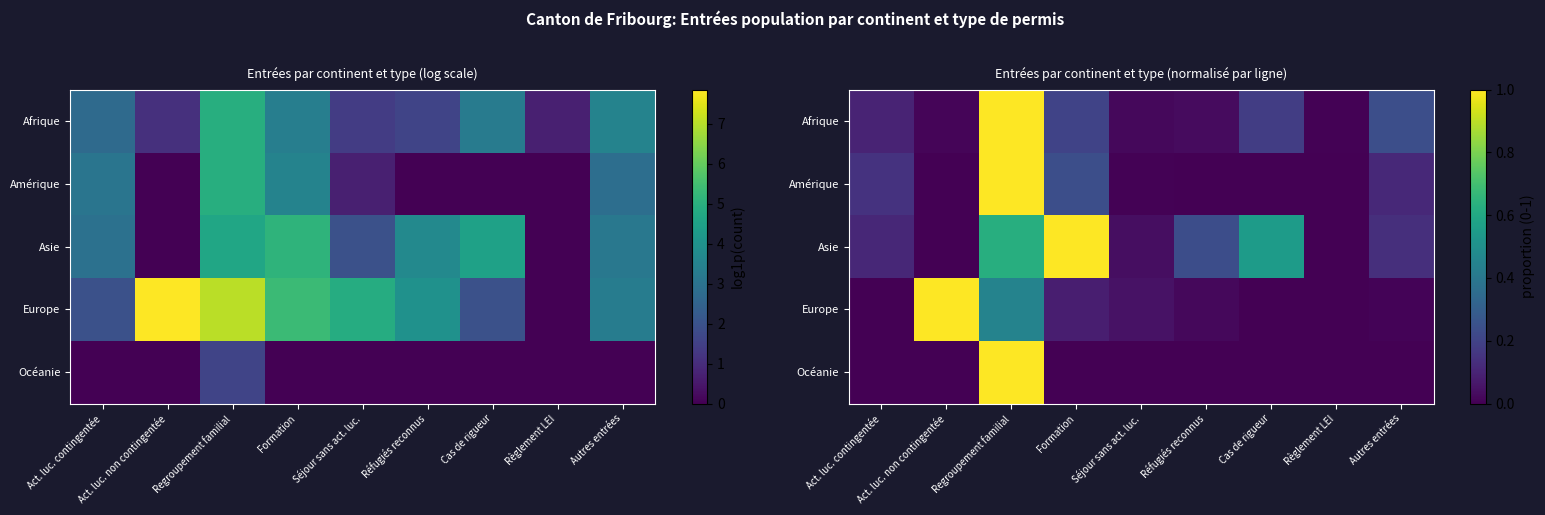

At which category does the chart reach its peak across all series?

Act. luc. non contingentée